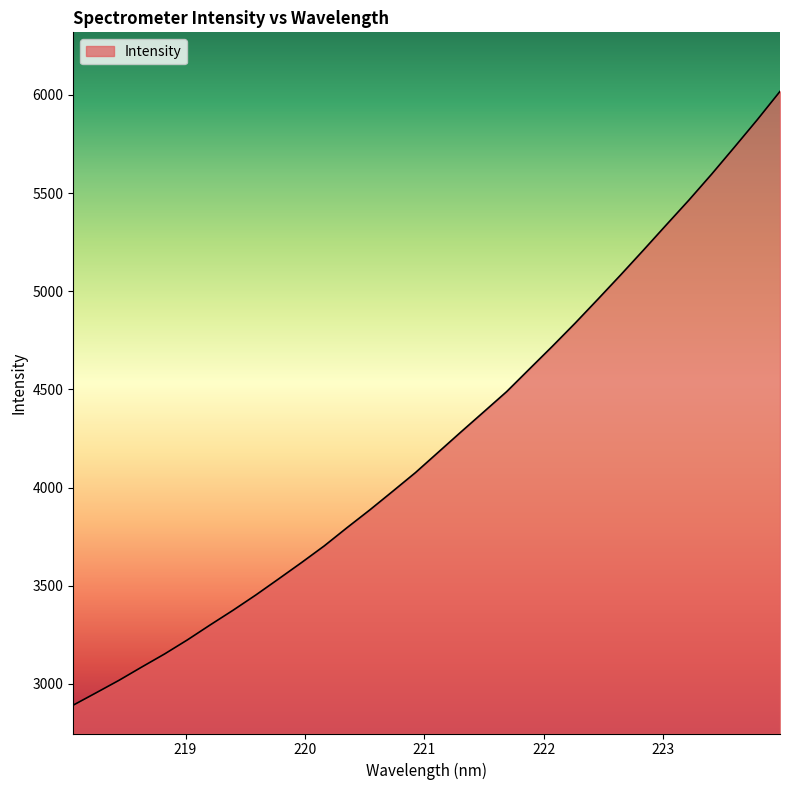

What is the minimum value shown in the chart?

2891.5